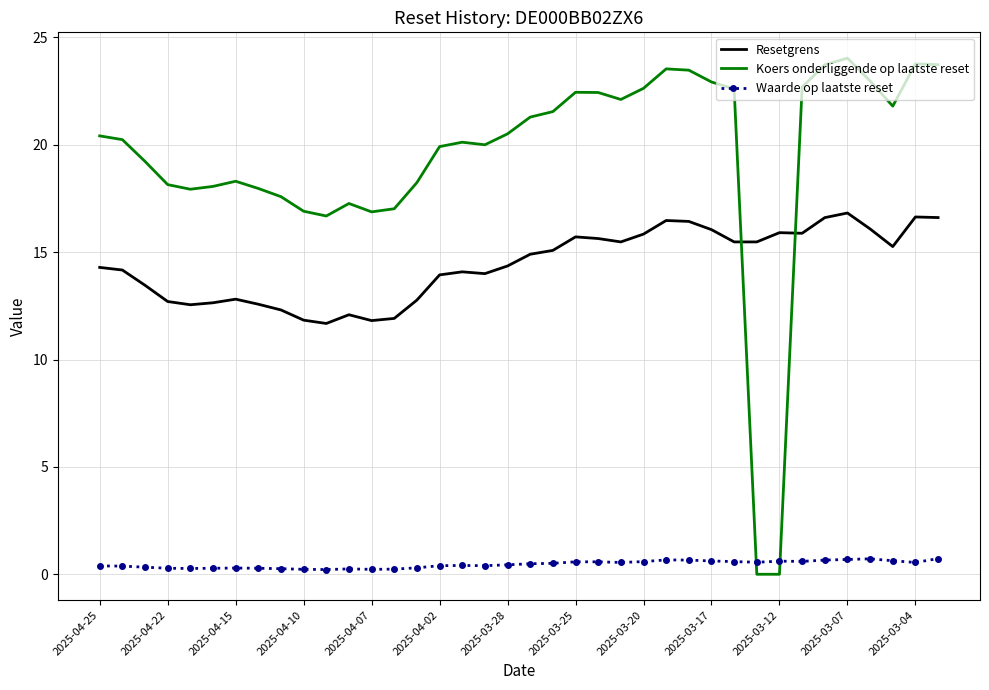

What is the difference between the second highest and second lowest values in the Koers onderliggende op laatste reset series?

23.8